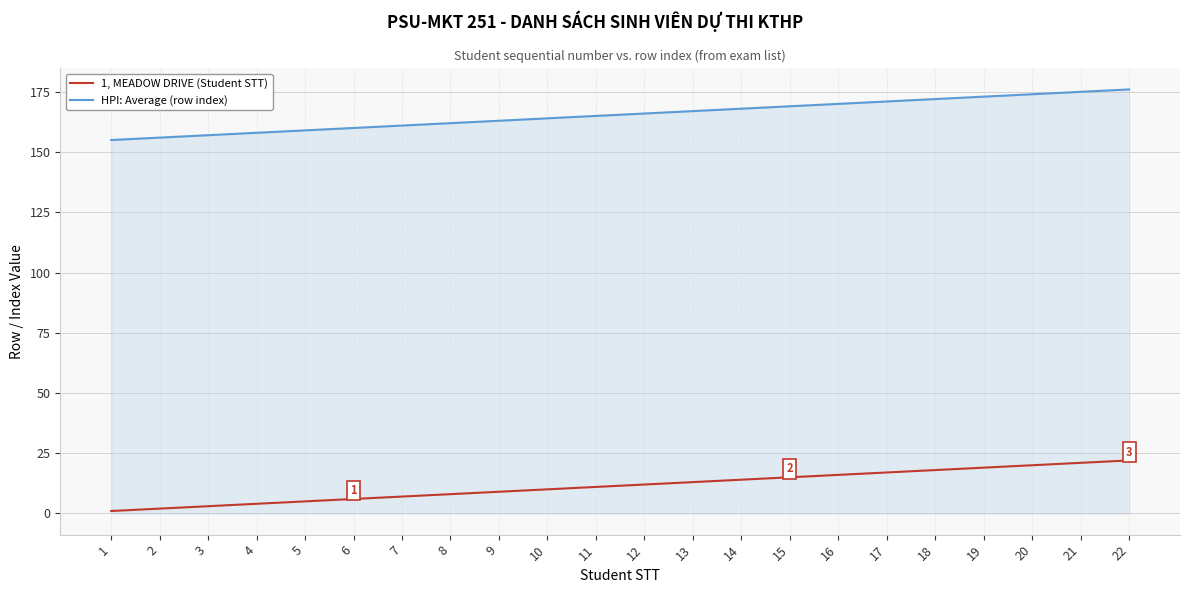

What is the lowest value of the HPI: Average (row index) series?

155